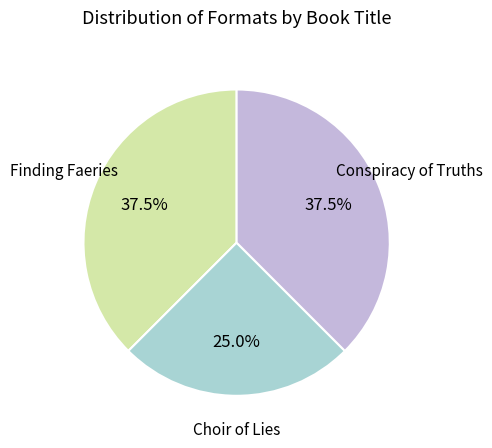

How many segments does this pie chart have?

3